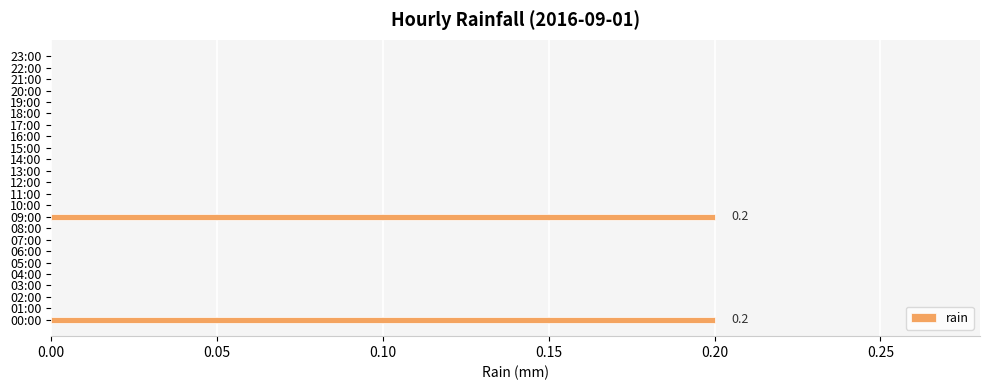

The value at 23:00 is 0.1. True or false?

False